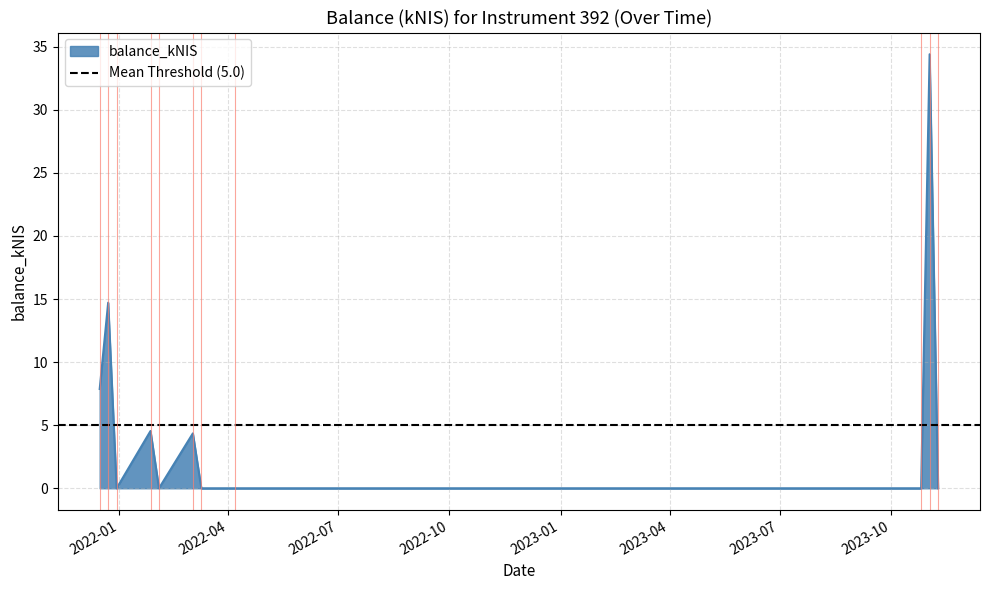

What is the sum of the values at 2021-12-16 and 2022-01-27?

12.4